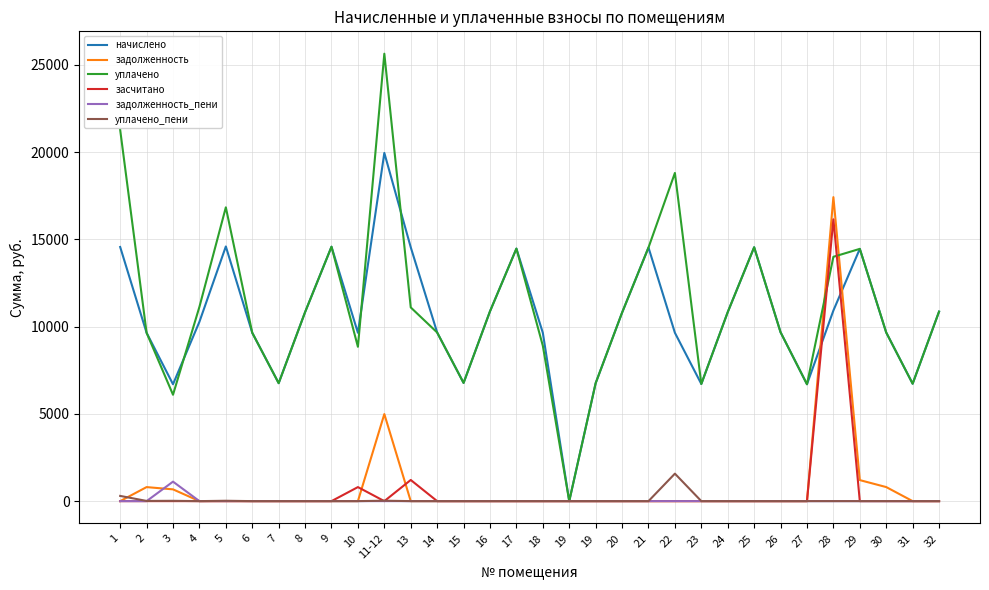

What are all the series names shown in the legend?

начислено, задолженность, уплачено, засчитано, задолженность_пени, уплачено_пени